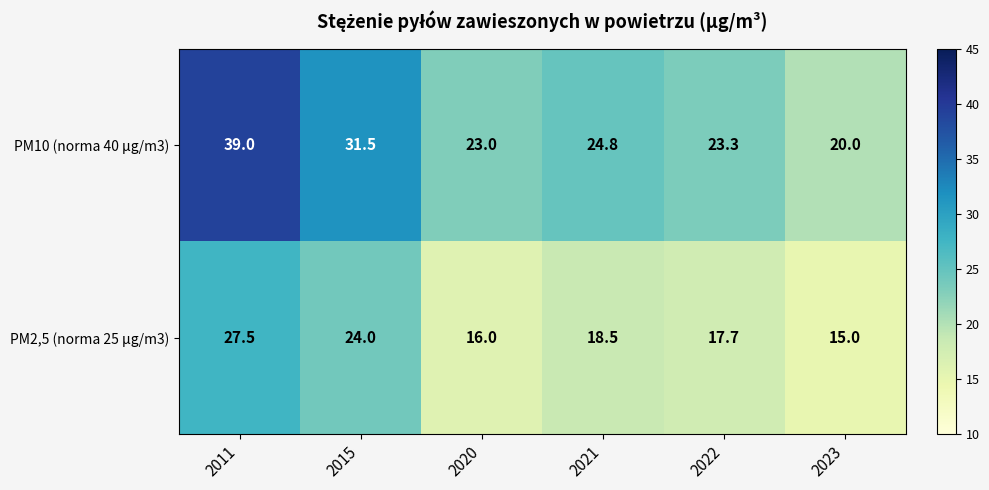

Count the number of data series in this chart.

2